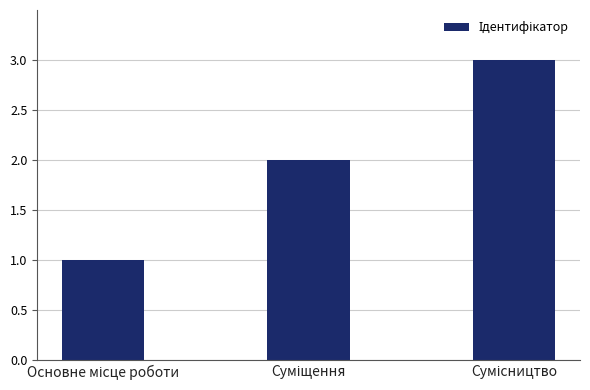

Are the bars horizontal?

No